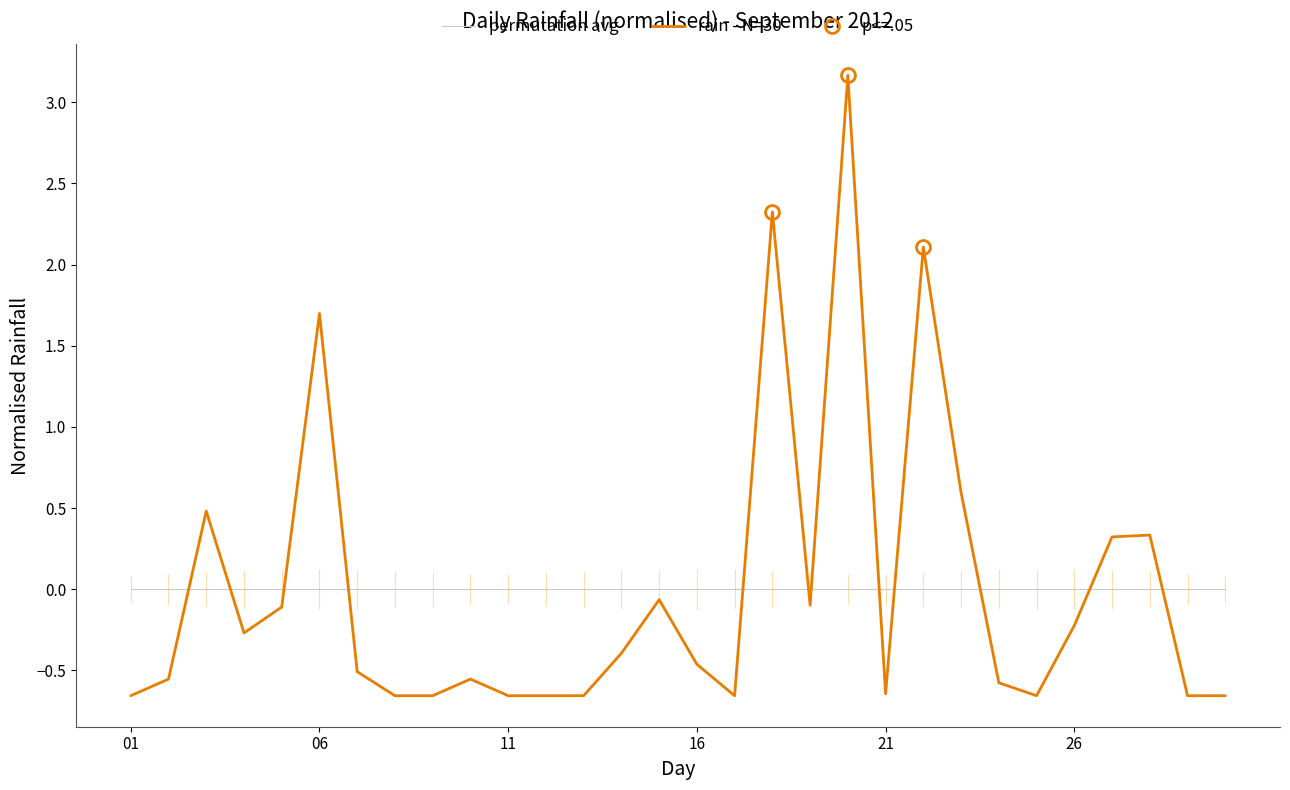

True or false: permutation avg and rain - N=30 cross at least once.

True